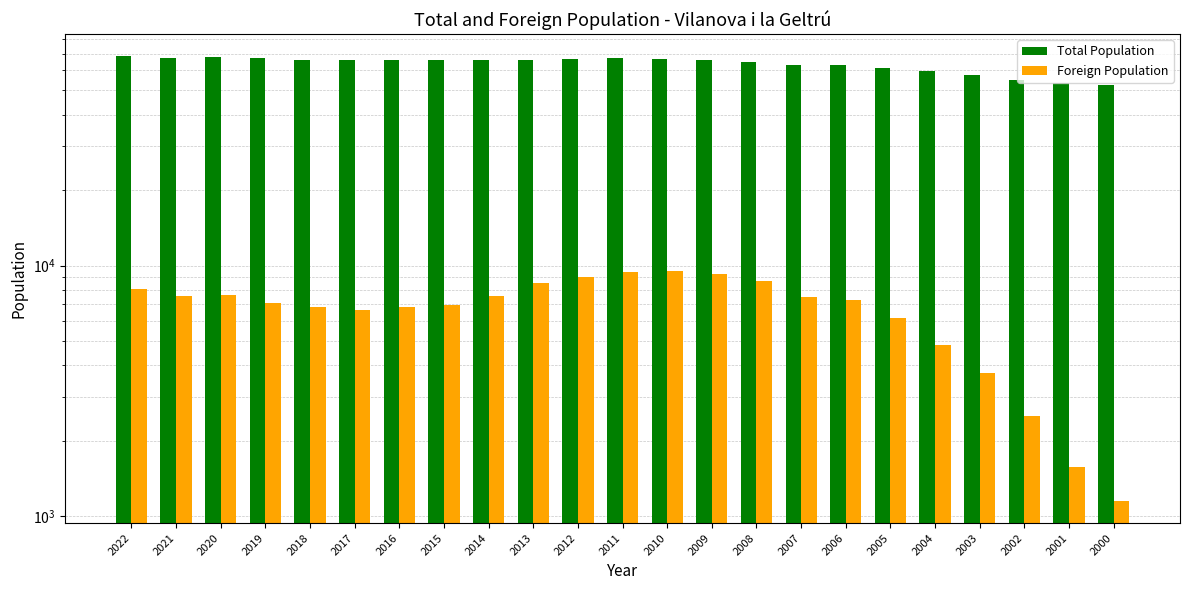

Is it true that Total Population equals 23458 at 2015?

False